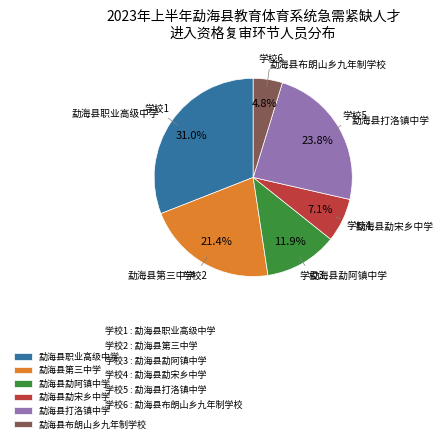

To the nearest percent, what percentage of the pie is 勐海县勐阿镇中学?

12%